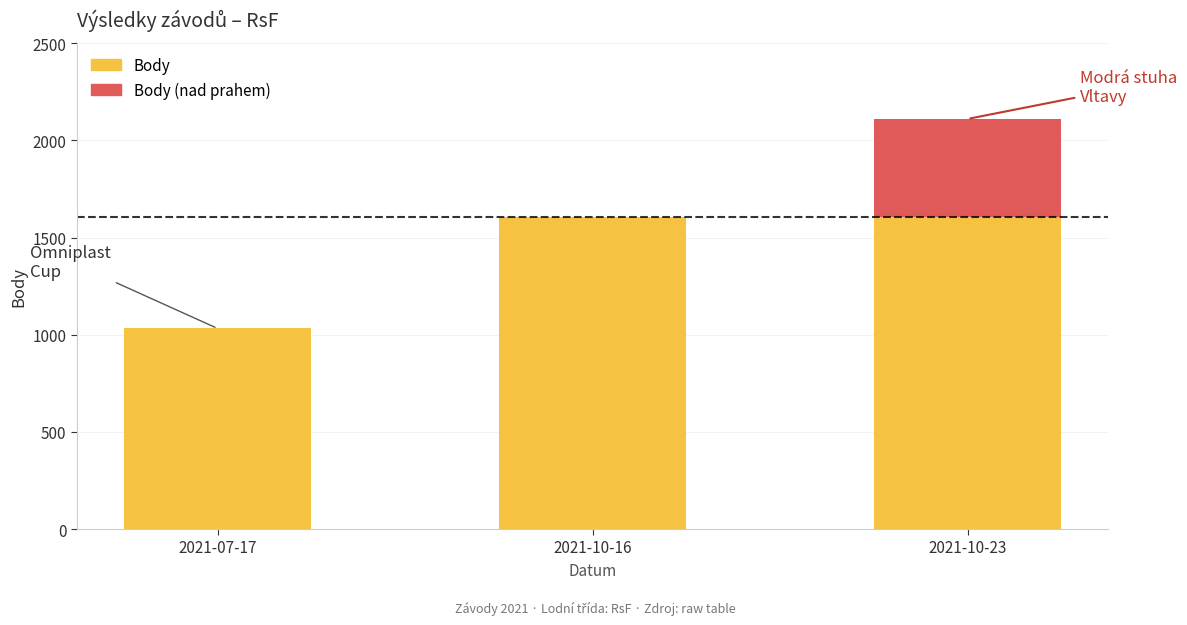

How many distinct data groups are displayed?

2